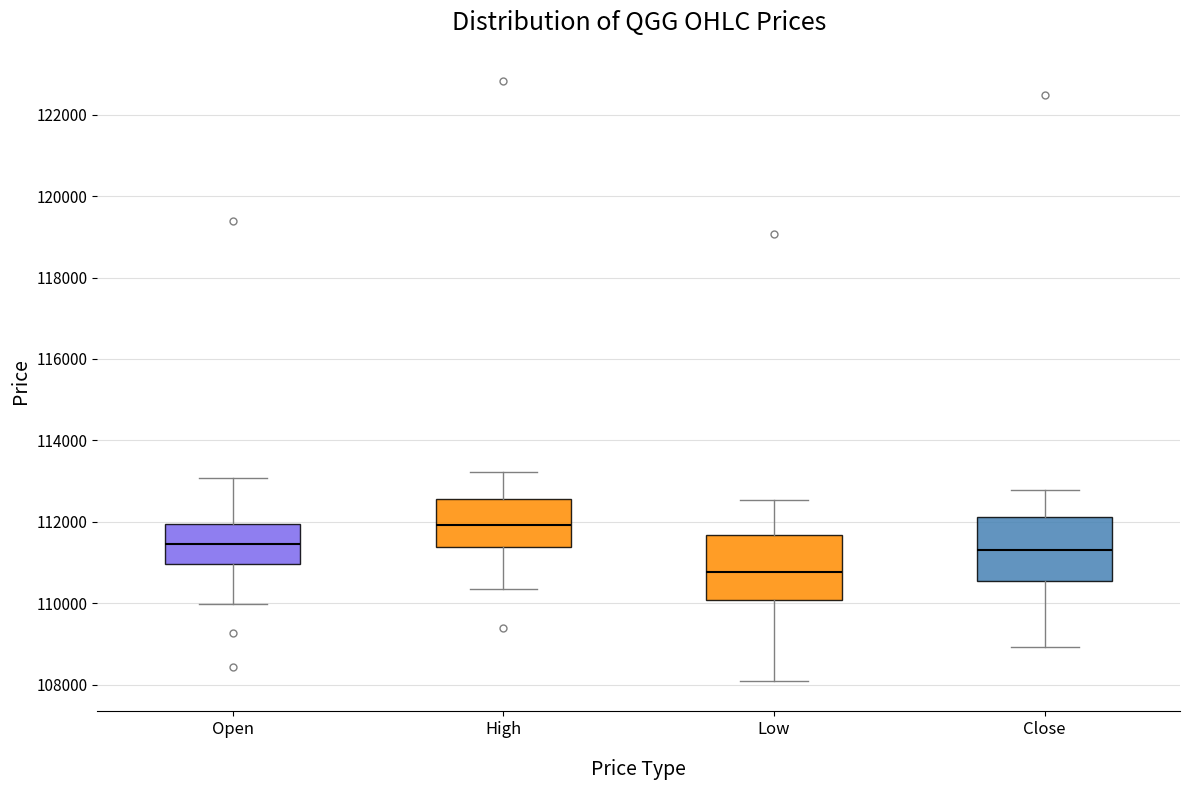

Reading left to right, transcribe this box plot: for each box, give where its median line is, the range the box spans, and where its two whiskers end, as read against the y-axis. The values are not printed on the chart, so give them approximately, as read against the axis.

Open: median 111400, box 111000 to 112000, whiskers 110000 to 113000
High: median 112000, box 111400 to 112600, whiskers 110400 to 113200
Low: median 110800, box 110000 to 111600, whiskers 108000 to 112600
Close: median 111400, box 110600 to 112200, whiskers 109000 to 112800